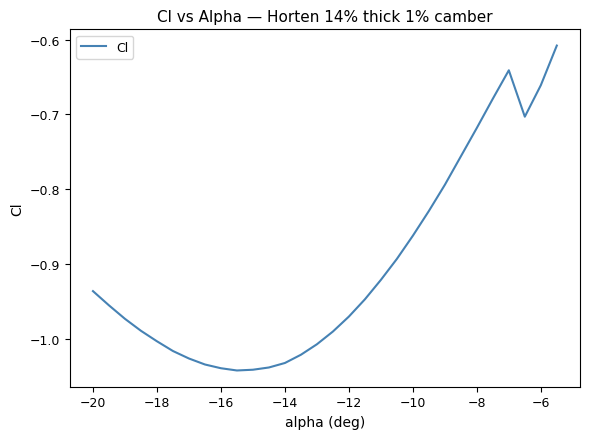

Does the chart have visible grid lines?

No